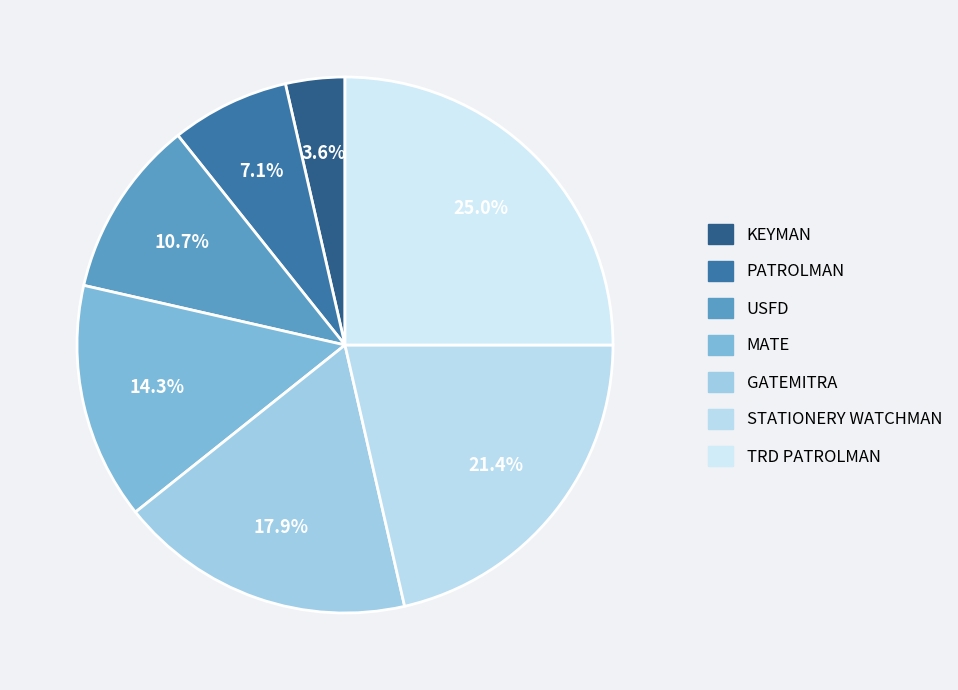

To the nearest percent, what percentage of the pie is GATEMITRA?

18%